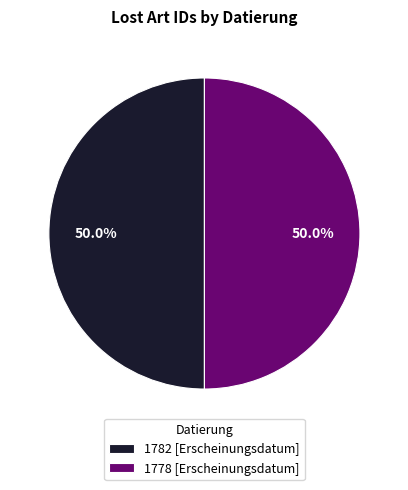

To the nearest percent, what is the combined percentage of 1782 [Erscheinungsdatum] and 1778 [Erscheinungsdatum]?

100%